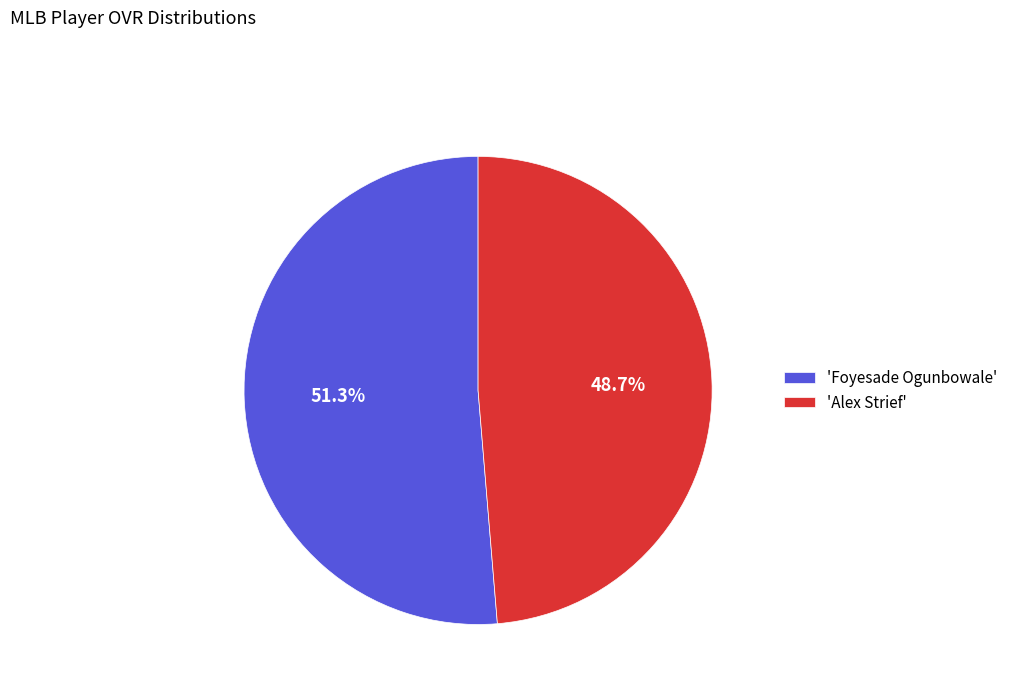

Rank the categories by value from highest to lowest.

'Foyesade Ogunbowale', 'Alex Strief'